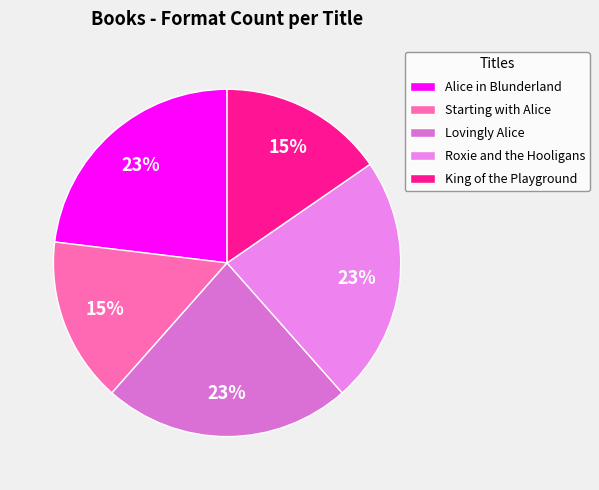

Count the number of slices in the pie.

5